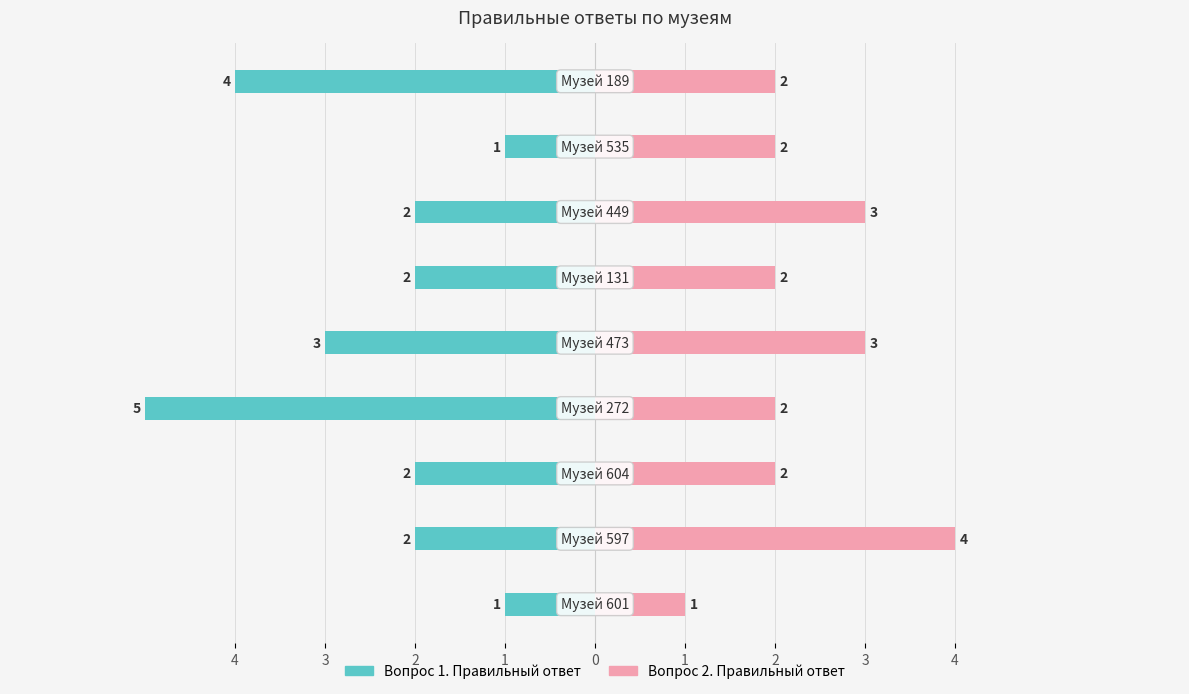

What are all the series names shown in the legend?

Вопрос 1. Правильный ответ, Вопрос 2. Правильный ответ